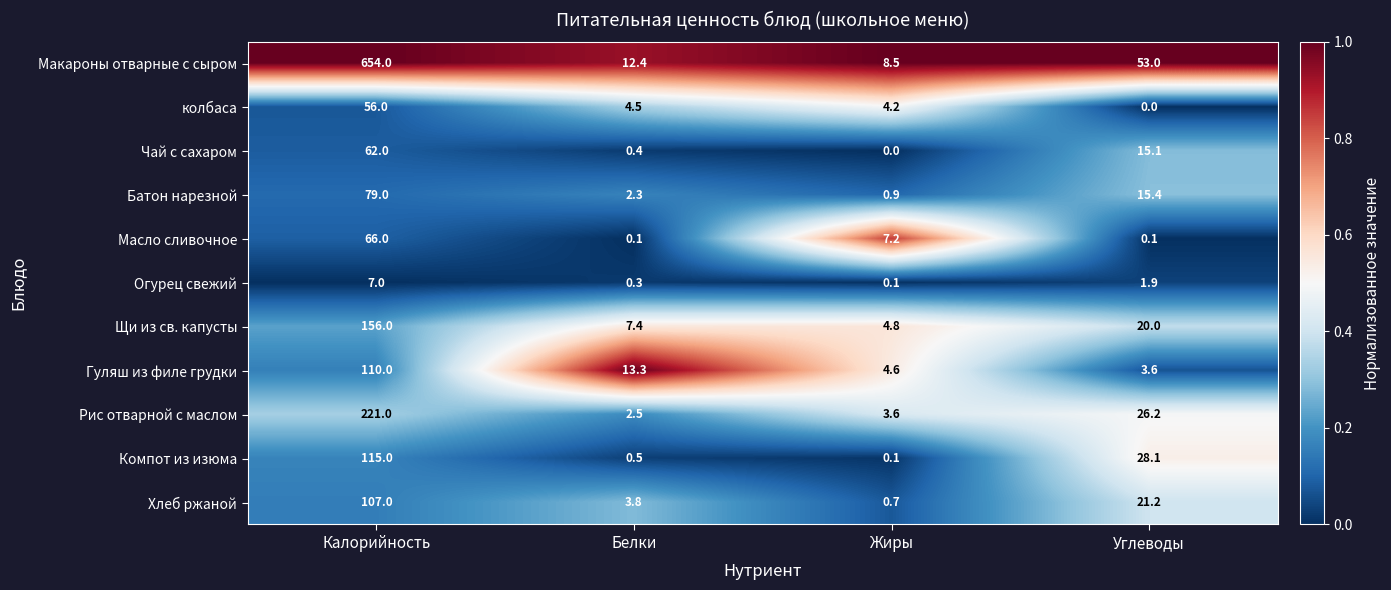

Which category has the highest value across all series?

Калорийность